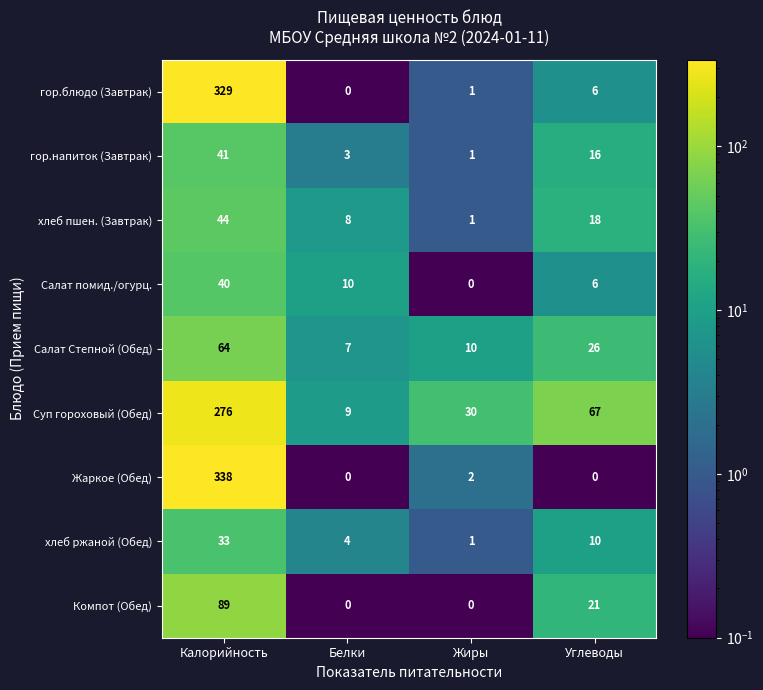

Read the Суп гороховый (Обед) value at Белки.

9